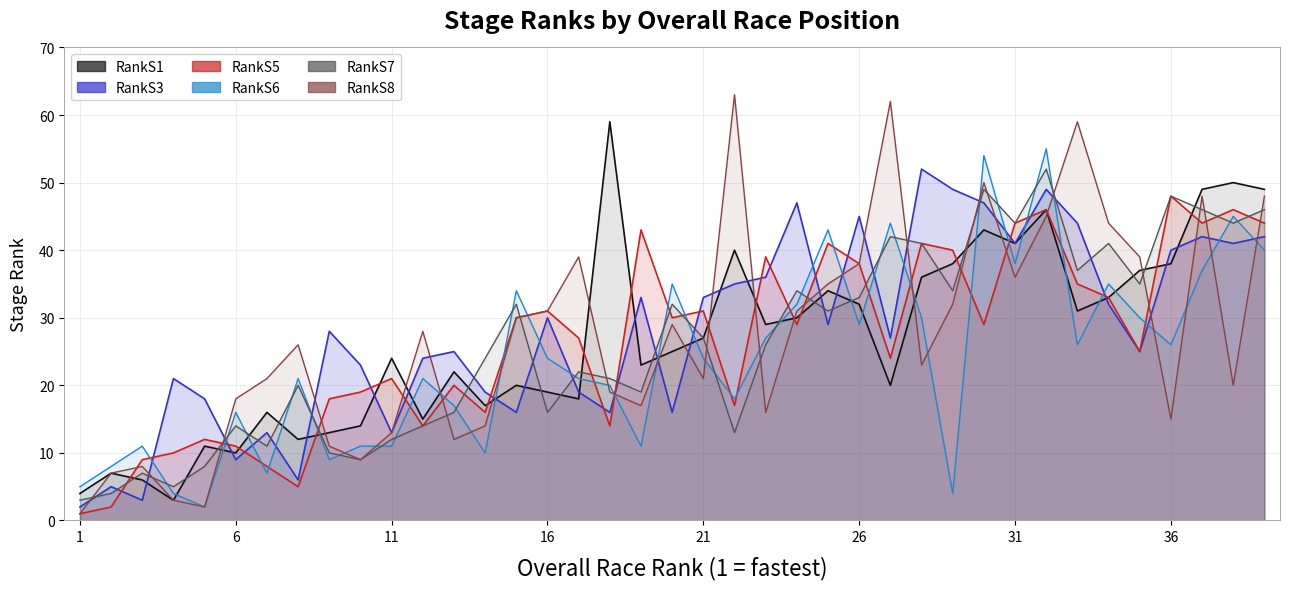

At how many categories does at least one series exceed 8?

37